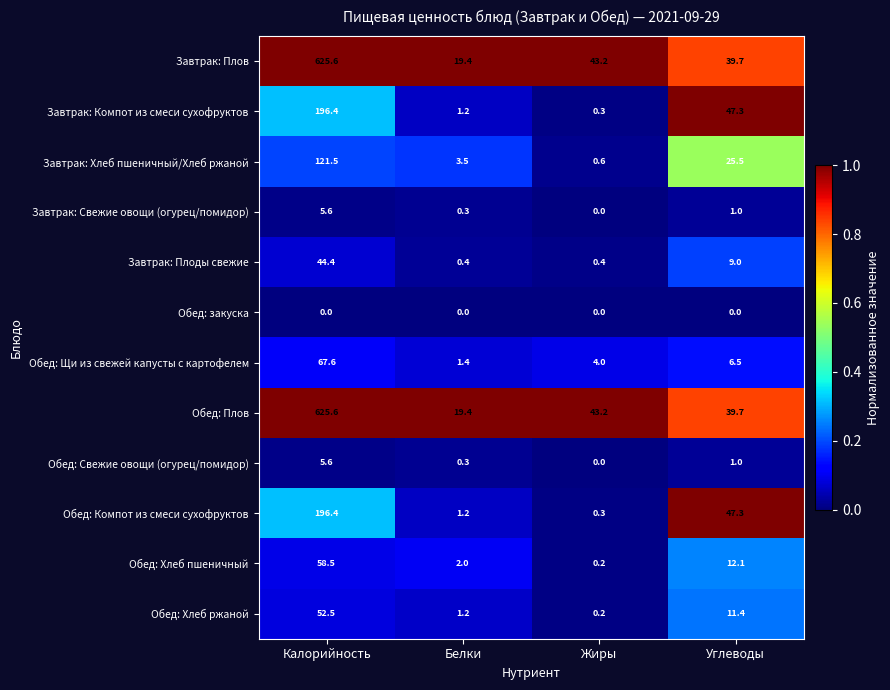

How many distinct data groups are displayed?

12